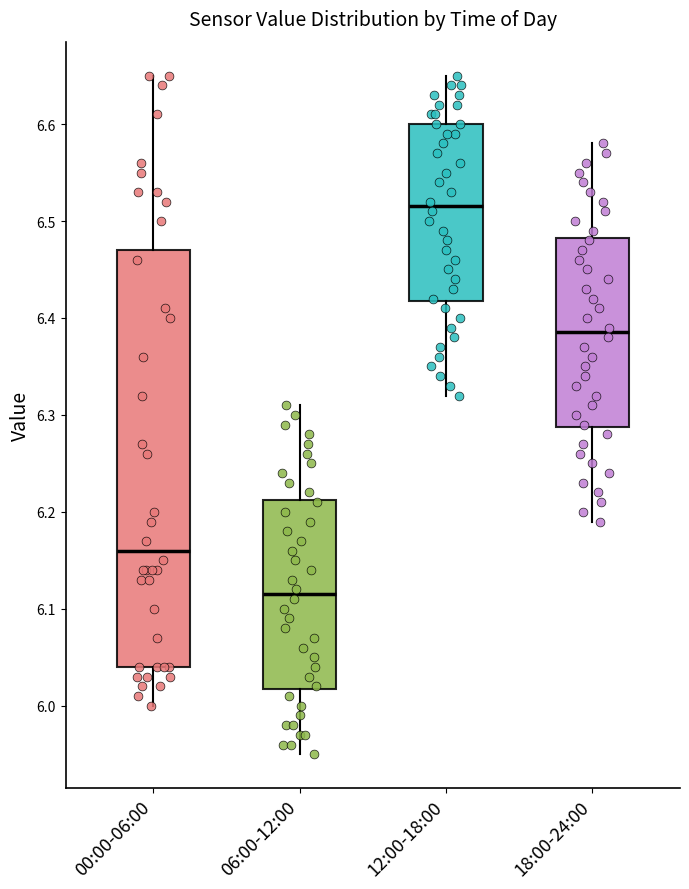

Where is the upper edge of the box for 12:00-18:00 on the y-axis? The values are not printed on the chart, so give them approximately, as read against the axis.

6.60